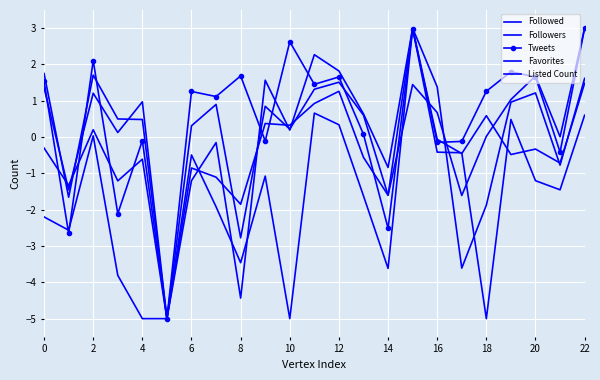

What is the difference between the second highest and second lowest values in the Followers series?

3.3